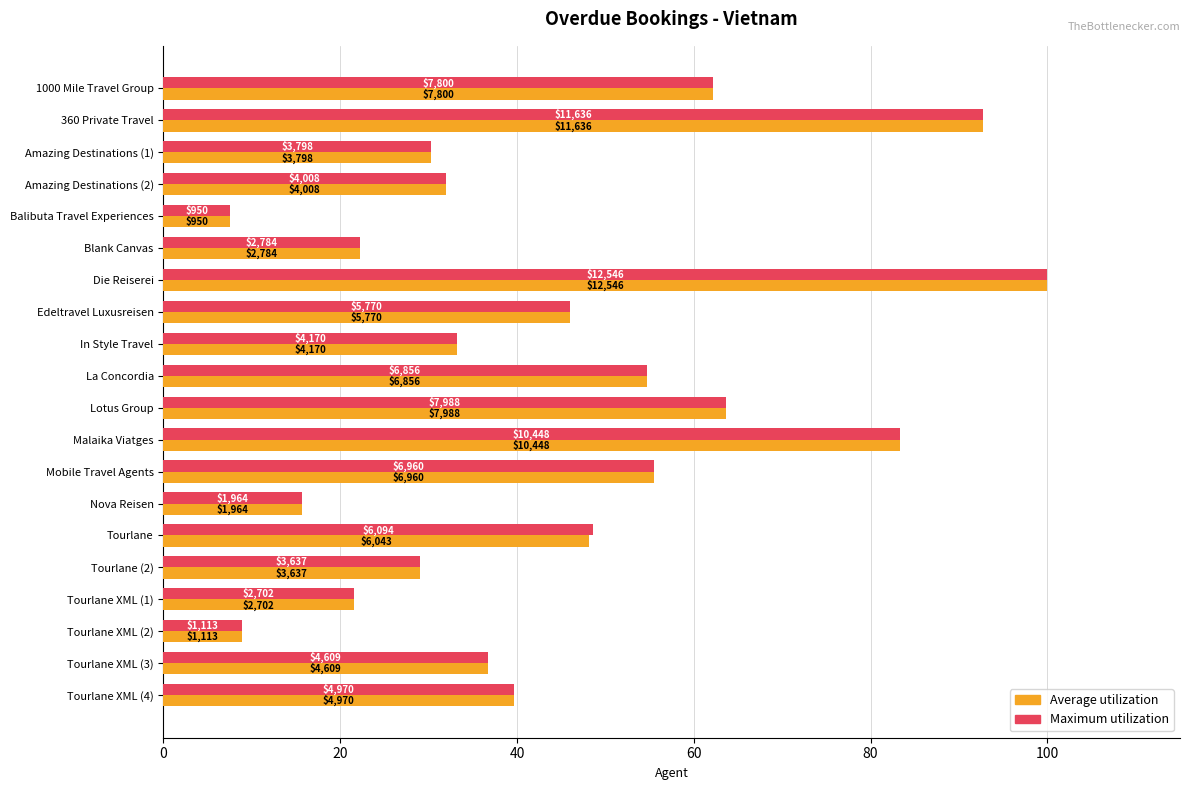

What are all the series names shown in the legend?

Average utilization, Maximum utilization